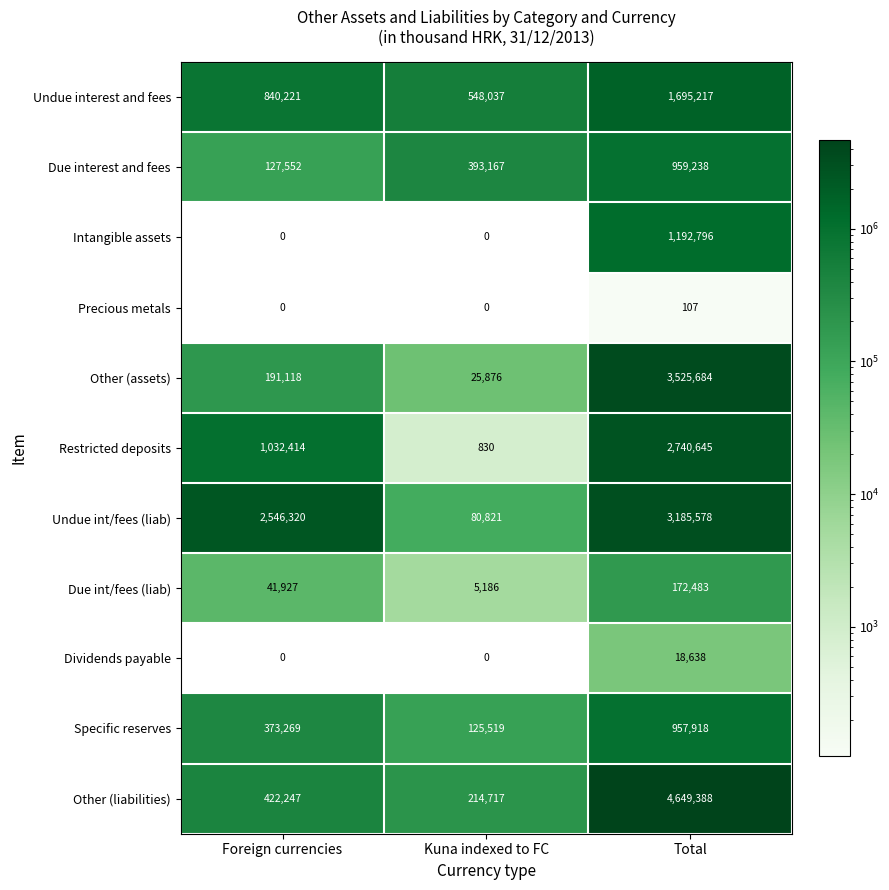

What is the highest value of the Precious metals series?

107